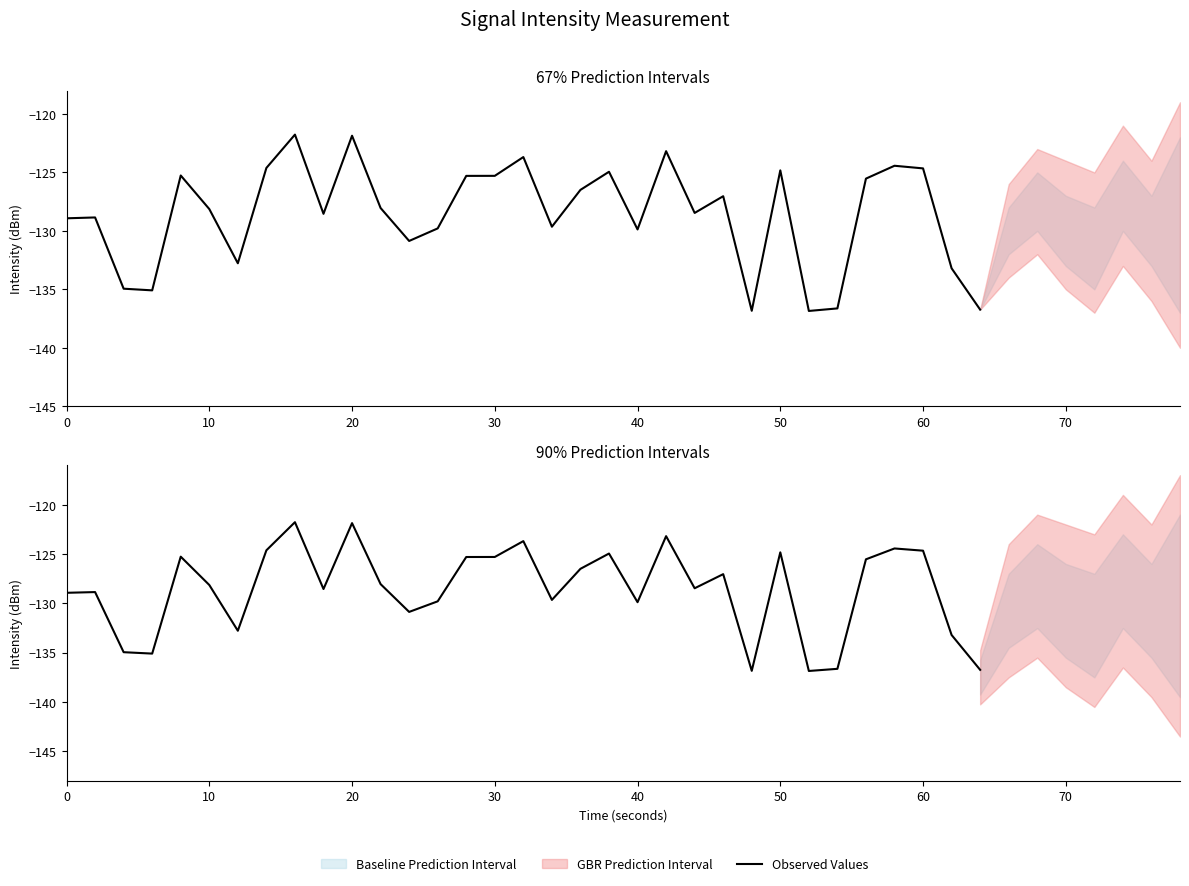

What is the value of the 25th point from the left?

-136.8